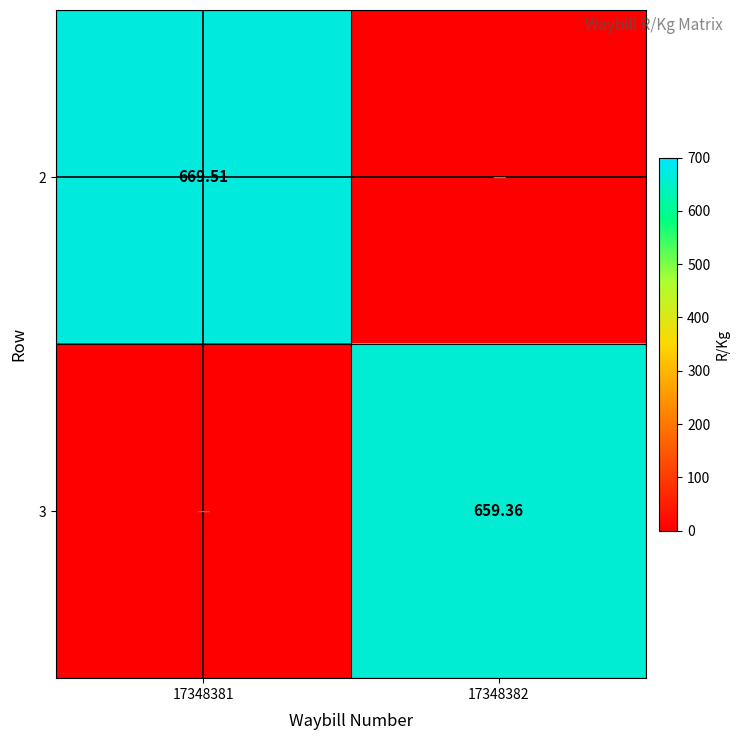

The value of 3 at 17348382 is 659.4. True or false?

True